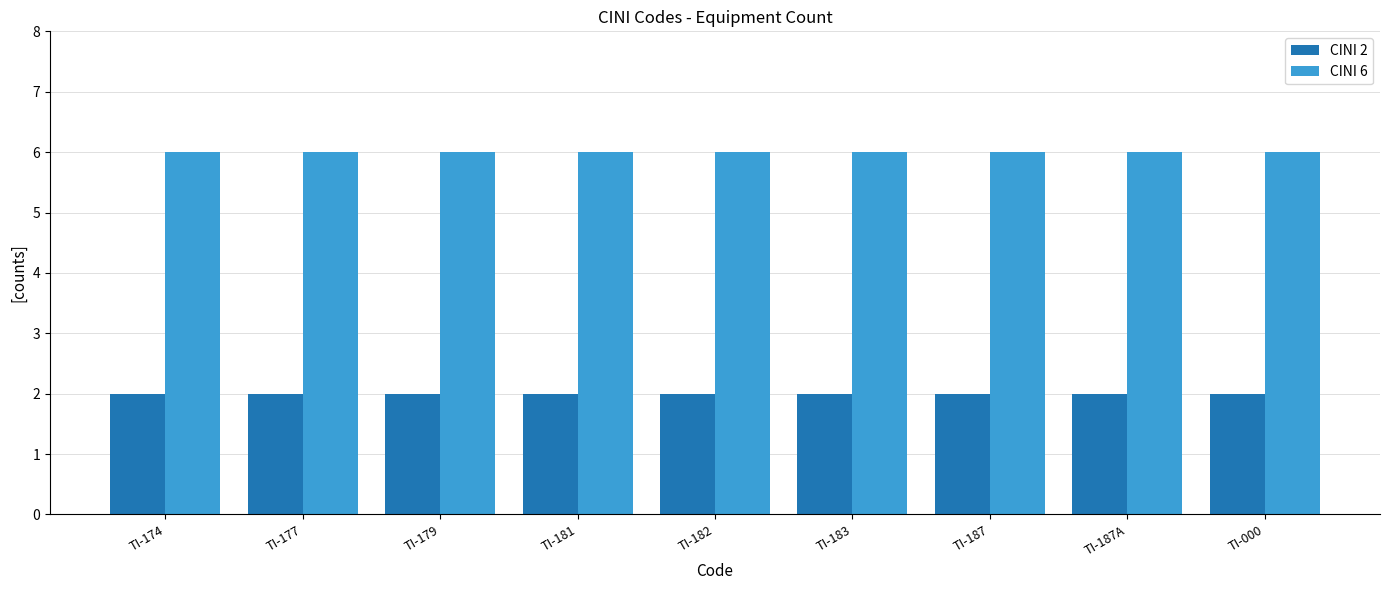

True or false: CINI 2 has a value of 1 at TI-174.

False